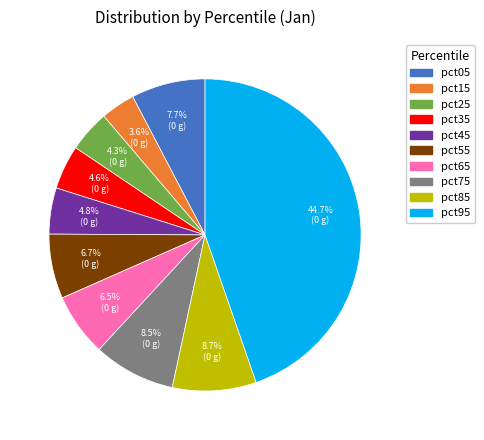

To the nearest percent, what is the difference between the pct95 and pct65 slice percentages?

38%